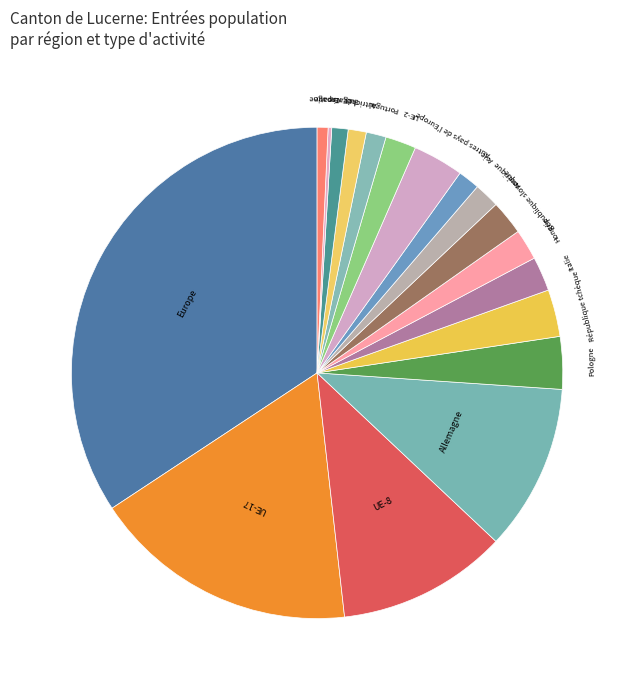

What is the largest slice in the pie chart?

Europe